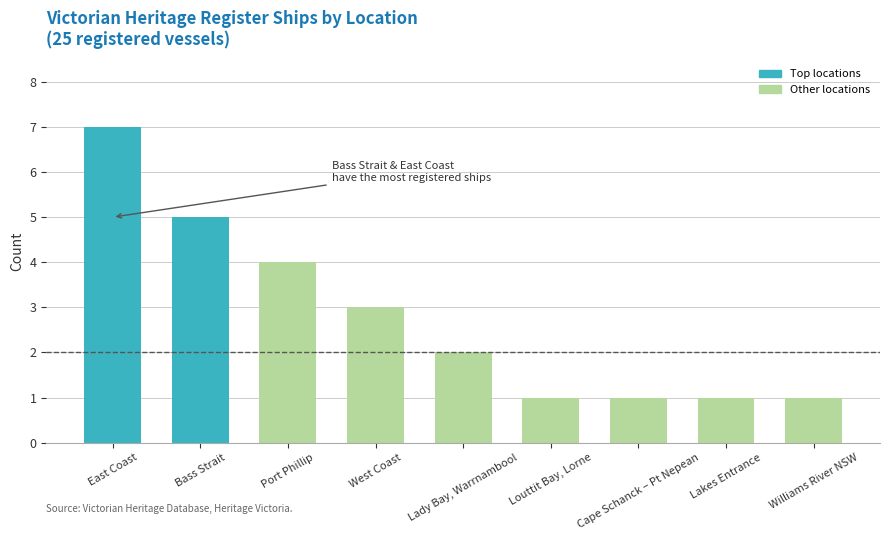

What is the sum of the values at East Coast and West Coast?

10